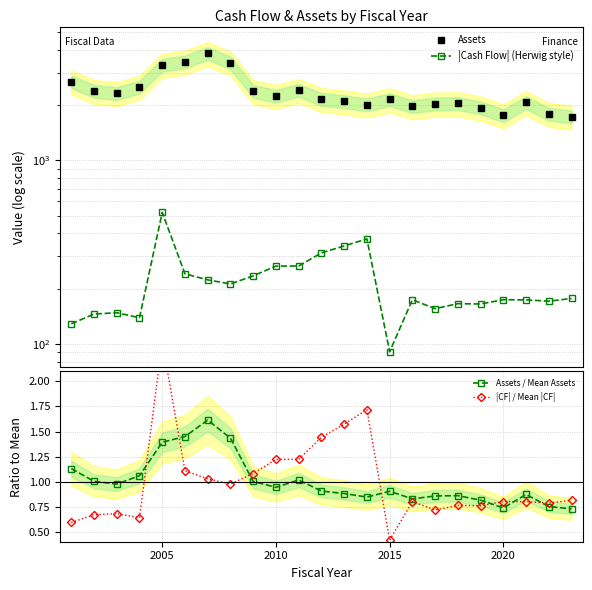

Is it true that Assets / Mean Assets equals 0.4 at 2005?

False